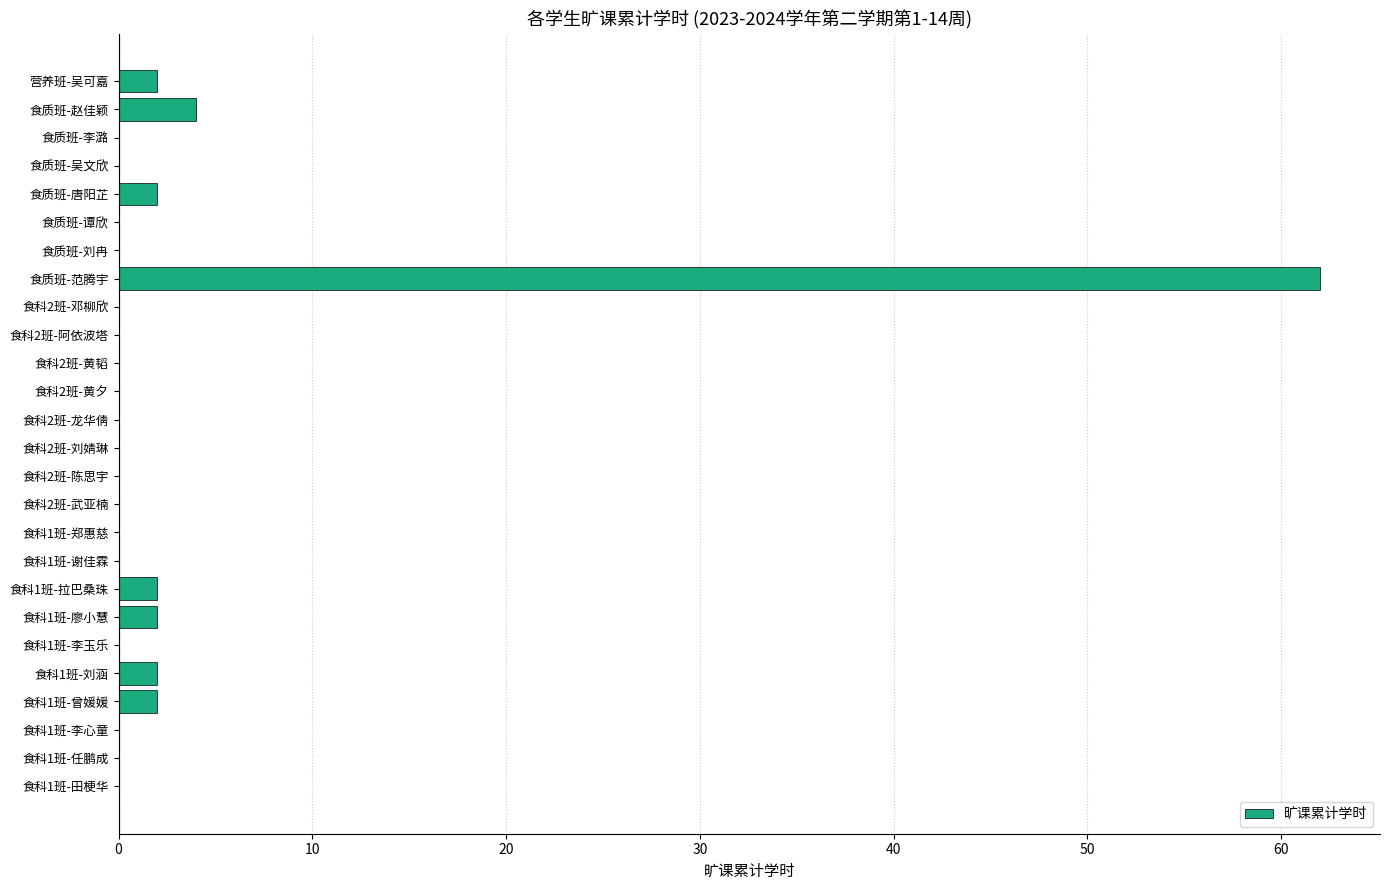

Which has a higher value, 食科2班-龙华倩 or 食质班-范腾宇?

食质班-范腾宇